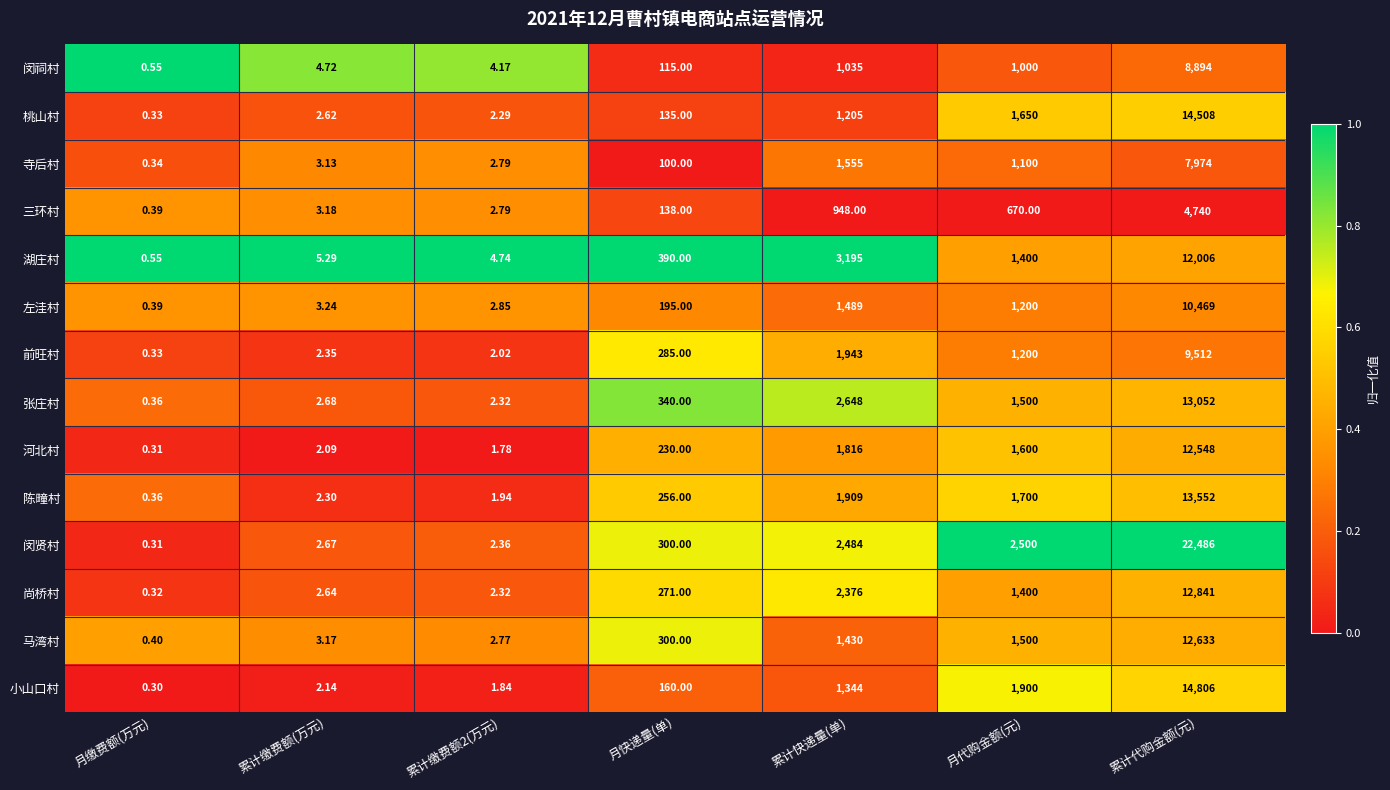

Which series has the largest total across all categories?

闵贤村